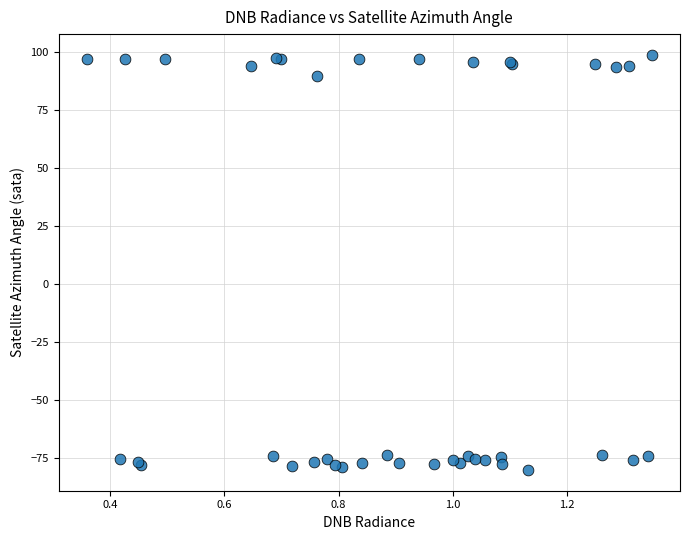

What Y value in the scatter plot is closest to 9?

89.4